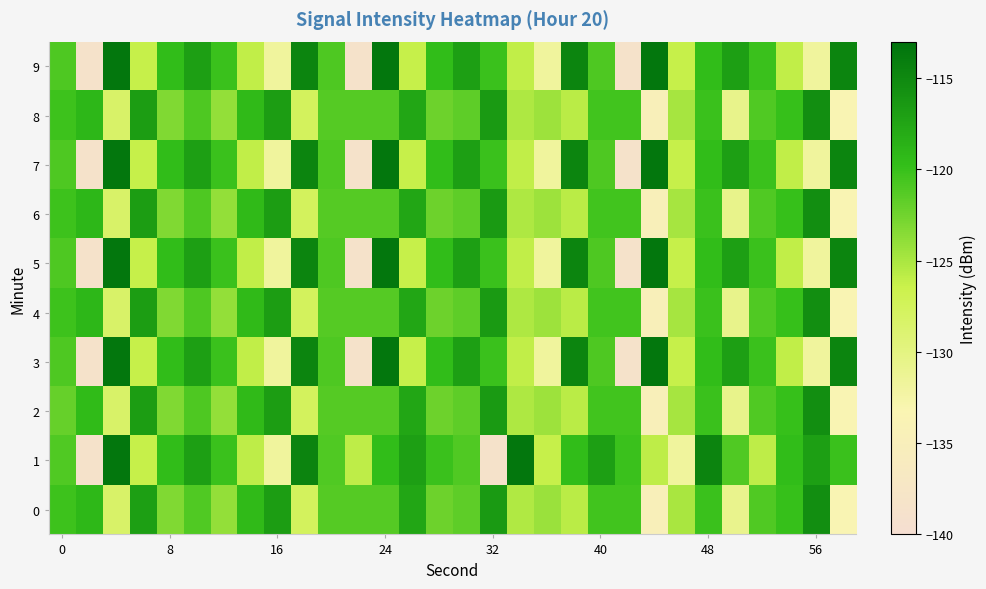

Reading left to right, what are all the values shown in this chart?

0: -120.2	-119.1	-128.3	-116.9	-123.2	-121.0	-124.0	-119.4	-116.9	-127.6	-121.3	-121.3	-121.3	-117.6	-122.3	-121.7	-116.5	-125.2	-124.4	-125.7	-120.4	-120.4	-134.7	-124.9	-120.1	-130.7	-121.1	-119.9	-115.5	-133.4
1: -121.0	-138.5	-113.5	-126.2	-119.6	-117.0	-120.1	-126.0	-131.8	-114.7	-121.0	-126.0	-119.6	-117.0	-120.1	-121.0	-138.5	-113.5	-126.2	-119.6	-117.0	-120.1	-126.0	-131.8	-114.7	-121.0	-126.0	-119.6	-117.0	-120.1
2: -122.0	-119.5	-128.3	-116.9	-123.2	-121.0	-124.0	-119.4	-116.9	-127.6	-121.3	-121.3	-121.3	-117.6	-122.3	-121.7	-116.5	-125.2	-124.4	-125.7	-120.4	-120.4	-134.7	-124.9	-120.1	-130.7	-121.1	-119.9	-115.5	-133.4
3: -121.0	-138.5	-113.5	-126.2	-119.6	-117.0	-120.1	-126.0	-131.8	-114.7	-121.0	-138.5	-113.5	-126.2	-119.6	-117.0	-120.1	-126.0	-131.8	-114.7	-121.0	-138.5	-113.5	-126.2	-119.6	-117.0	-120.1	-126.0	-131.8	-114.7
4: -120.2	-119.1	-128.3	-116.9	-123.2	-121.0	-124.0	-119.4	-116.9	-127.6	-121.3	-121.3	-121.3	-117.6	-122.3	-121.7	-116.5	-125.2	-124.4	-125.7	-120.4	-120.4	-134.7	-124.9	-120.1	-130.7	-121.1	-119.9	-115.5	-133.4
5: -121.0	-138.5	-113.5	-126.2	-119.6	-117.0	-120.1	-126.0	-131.8	-114.7	-121.0	-138.5	-113.5	-126.2	-119.6	-117.0	-120.1	-126.0	-131.8	-114.7	-121.0	-138.5	-113.5	-126.2	-119.6	-117.0	-120.1	-126.0	-131.8	-114.7
6: -120.2	-119.1	-128.3	-116.9	-123.2	-121.0	-124.0	-119.4	-116.9	-127.6	-121.3	-121.3	-121.3	-117.6	-122.3	-121.7	-116.5	-125.2	-124.4	-125.7	-120.4	-120.4	-134.7	-124.9	-120.1	-130.7	-121.1	-119.9	-115.5	-133.4
7: -121.0	-138.5	-113.5	-126.2	-119.6	-117.0	-120.1	-126.0	-131.8	-114.7	-121.0	-138.5	-113.5	-126.2	-119.6	-117.0	-120.1	-126.0	-131.8	-114.7	-121.0	-138.5	-113.5	-126.2	-119.6	-117.0	-120.1	-126.0	-131.8	-114.7
8: -120.2	-119.1	-128.3	-116.9	-123.2	-121.0	-124.0	-119.4	-116.9	-127.6	-121.3	-121.3	-121.3	-117.6	-122.3	-121.7	-116.5	-125.2	-124.4	-125.7	-120.4	-120.4	-134.7	-124.9	-120.1	-130.7	-121.1	-119.9	-115.5	-133.4
9: -121.0	-138.5	-113.5	-126.2	-119.6	-117.0	-120.1	-126.0	-131.8	-114.7	-121.0	-138.5	-113.5	-126.2	-119.6	-117.0	-120.1	-126.0	-131.8	-114.7	-121.0	-138.5	-113.5	-126.2	-119.6	-117.0	-120.1	-126.0	-131.8	-114.7